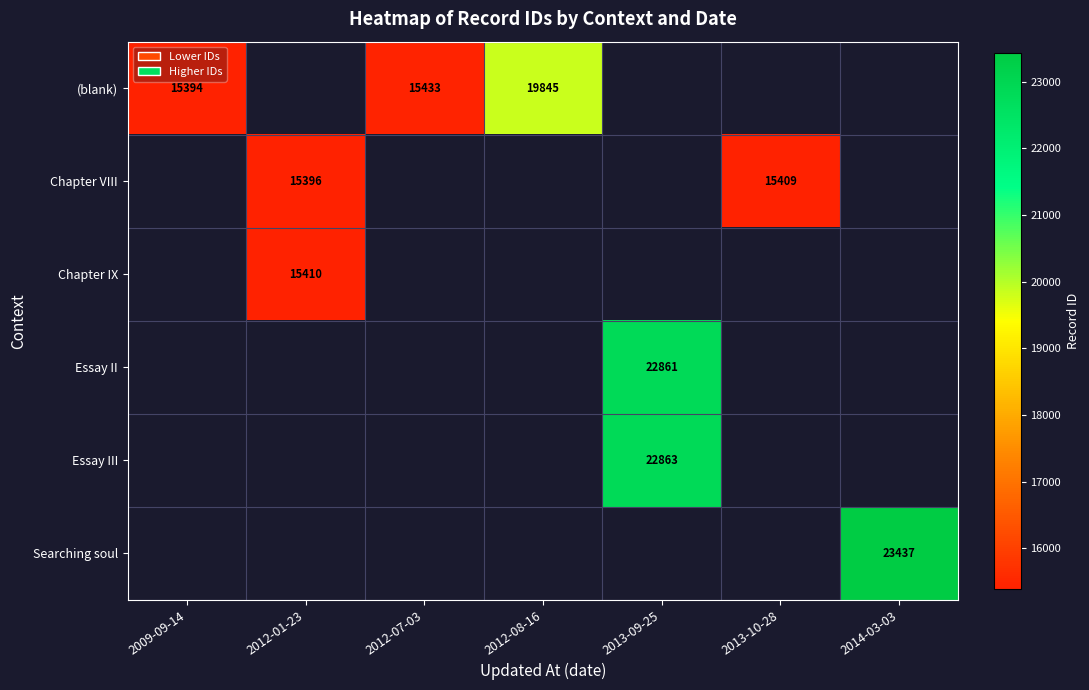

True or false: (blank) has a value of 15433 at 2012-07-03.

True